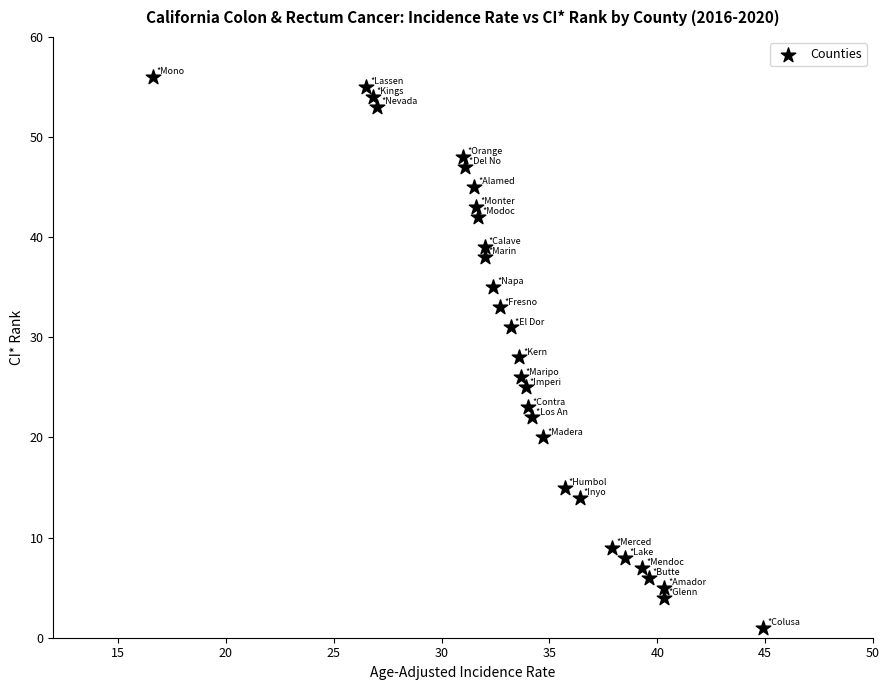

What is the range of Y values (max minus min)?

55